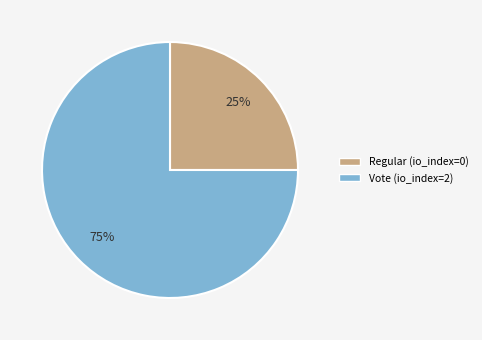

Rank the categories by value from highest to lowest.

Vote (io_index=2), Regular (io_index=0)